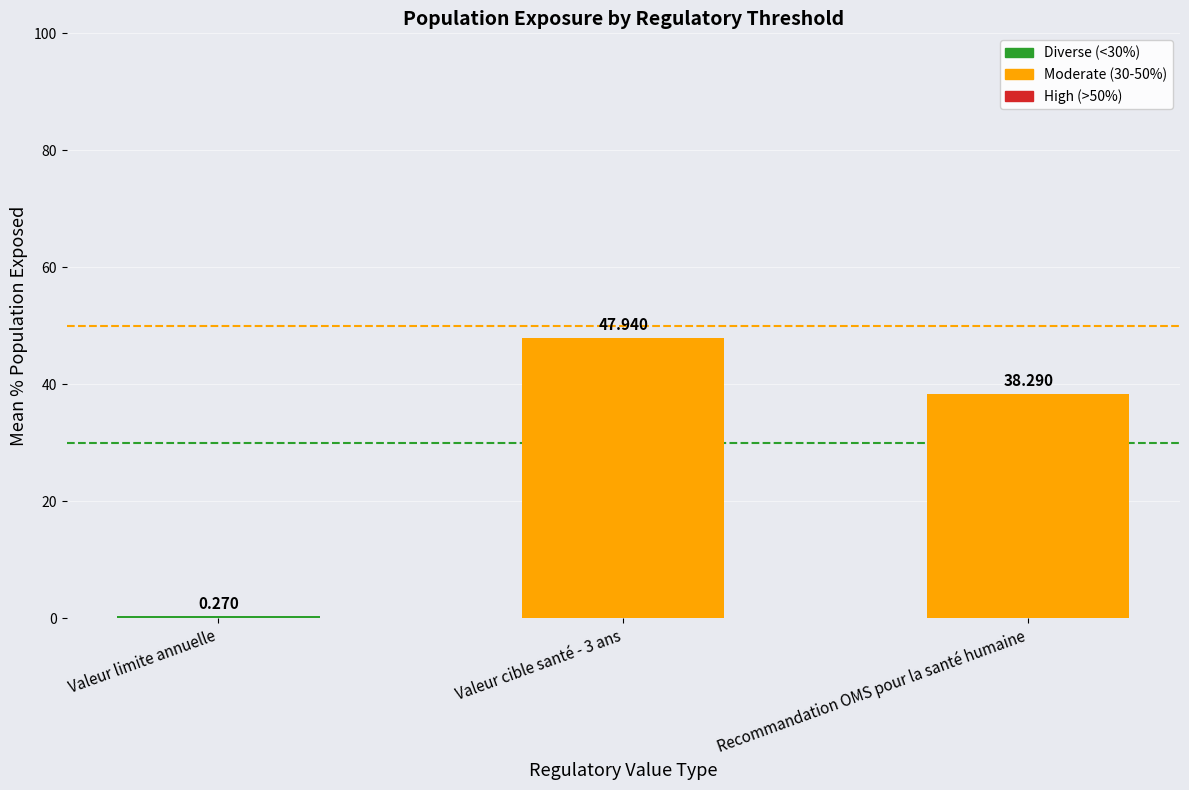

Reading right to left, list all the values displayed in this chart.

Recommandation OMS pour la santé humaine=38.3	Valeur cible santé - 3 ans=47.9	Valeur limite annuelle=0.3